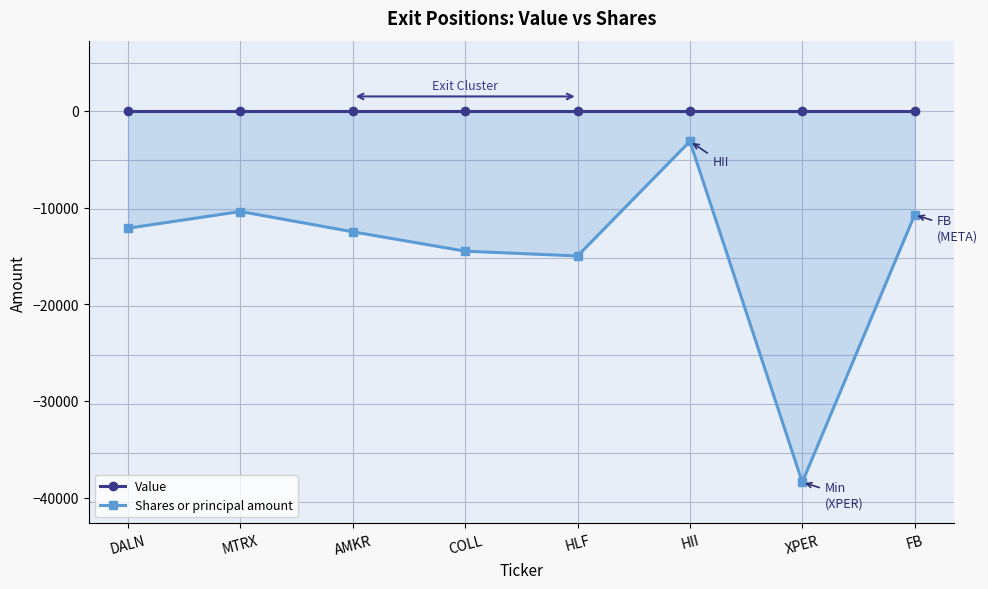

Reading right to left, list all the values displayed in this chart.

Value: 0	0	0	0	0	0	0	0
Shares or principal amount: -10750	-38400	-3140	-15000	-14500	-12500	-10400	-12125